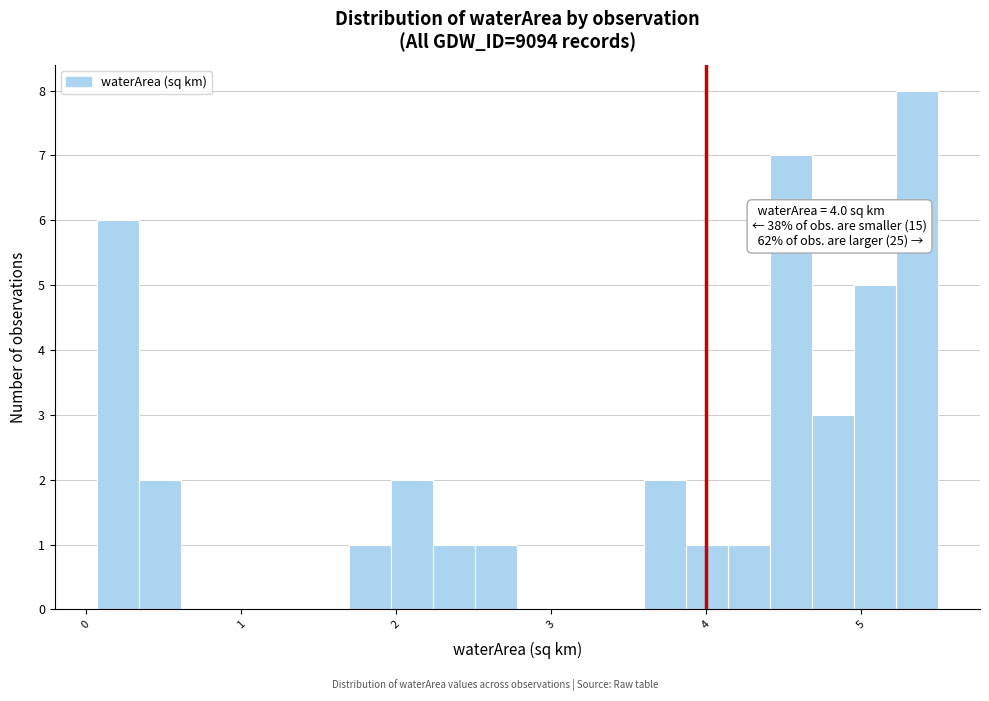

Around what value on the x-axis is the tallest bar? Give the approximate position of its centre, as read against the axis.

5.4